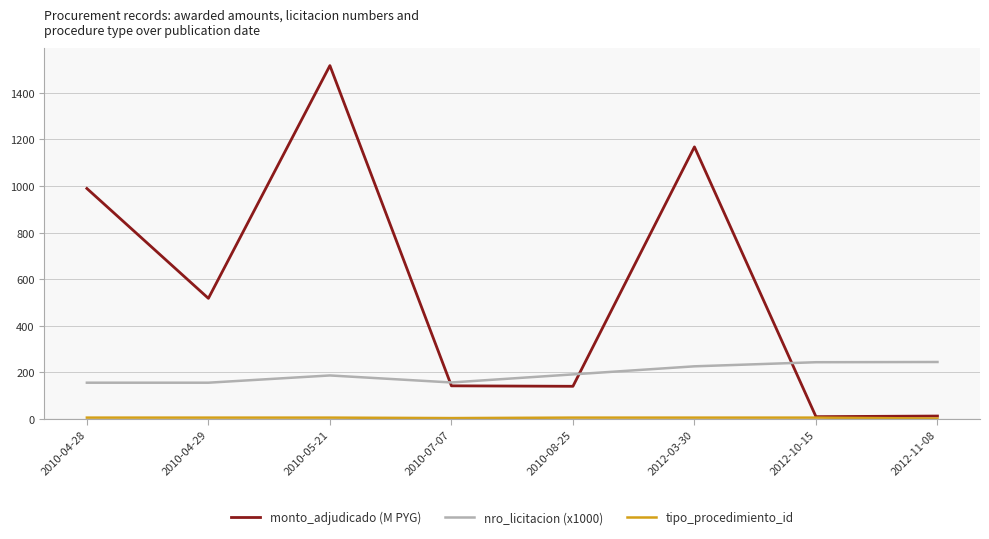

What is the minimum value shown in the chart?

1.0